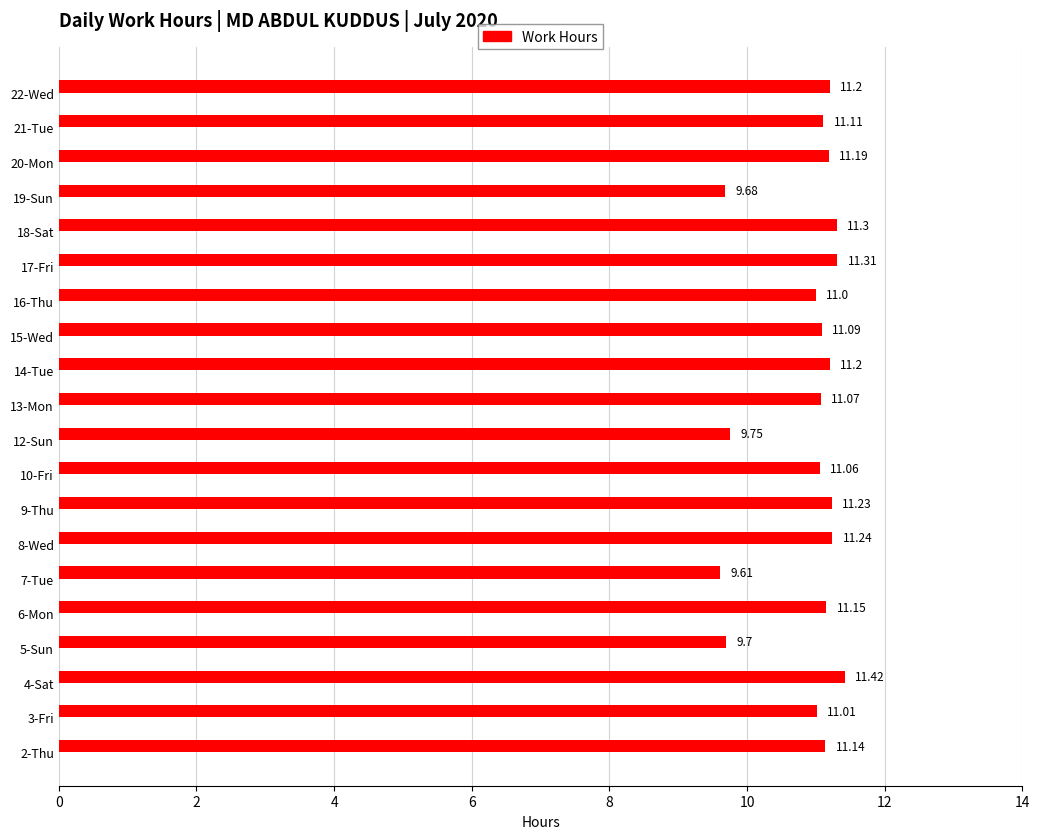

What is the sum of all values?

217.5